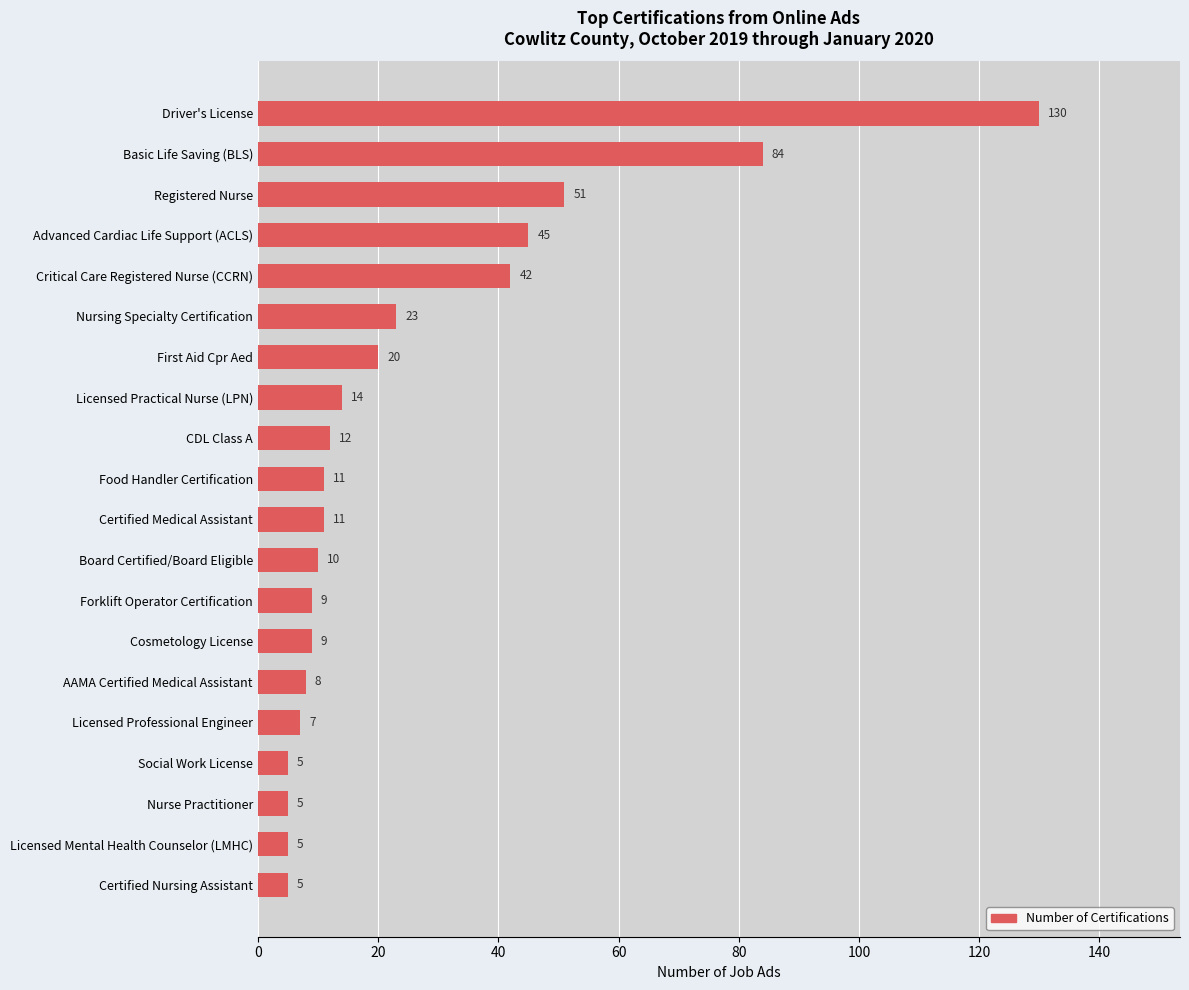

The chart shows a value of 22 at Licensed Practical Nurse (LPN). True or false?

False